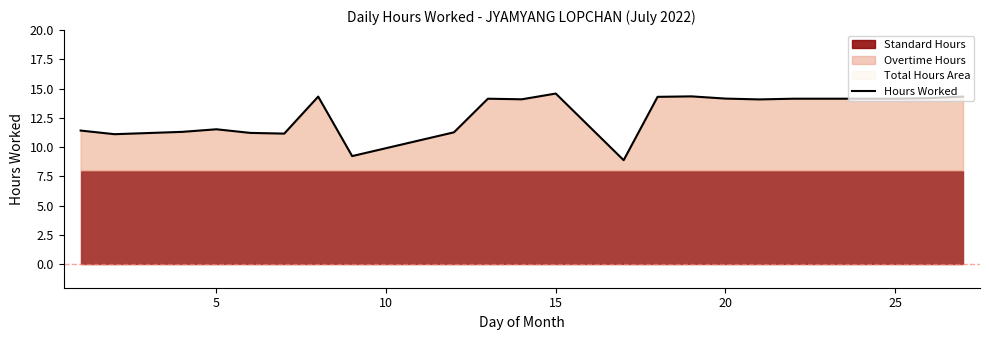

What is the lowest value of the Hours Worked series?

8.9